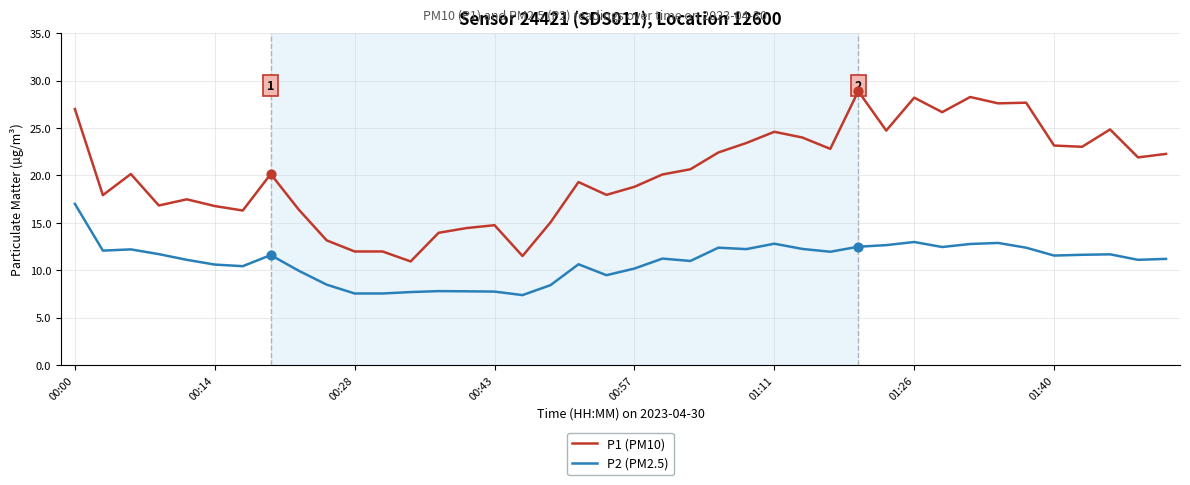

Which series has the largest range (max minus min)?

P1 (PM10)